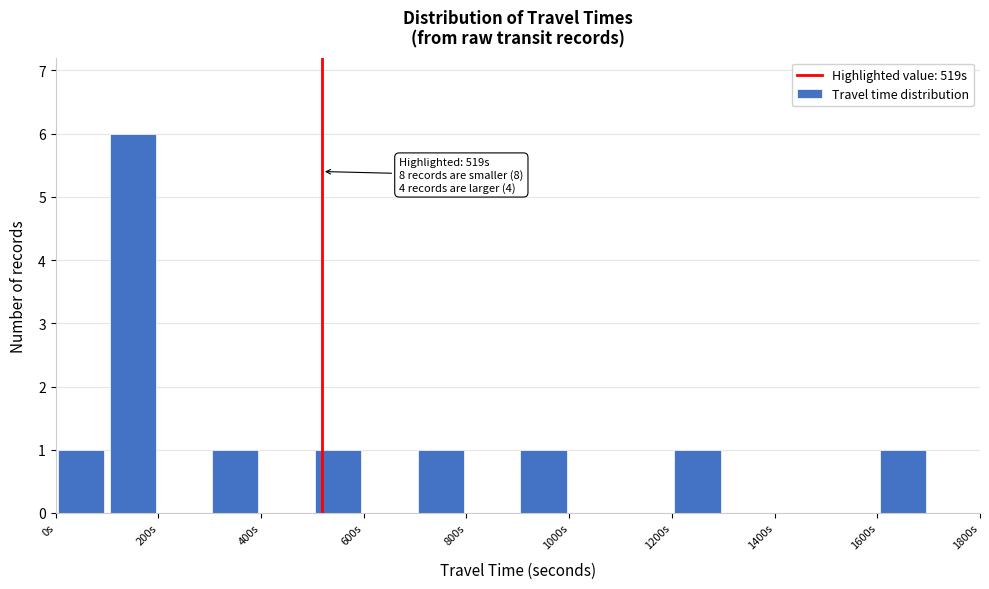

Which range on the x-axis has the tallest bar?

100 to 200